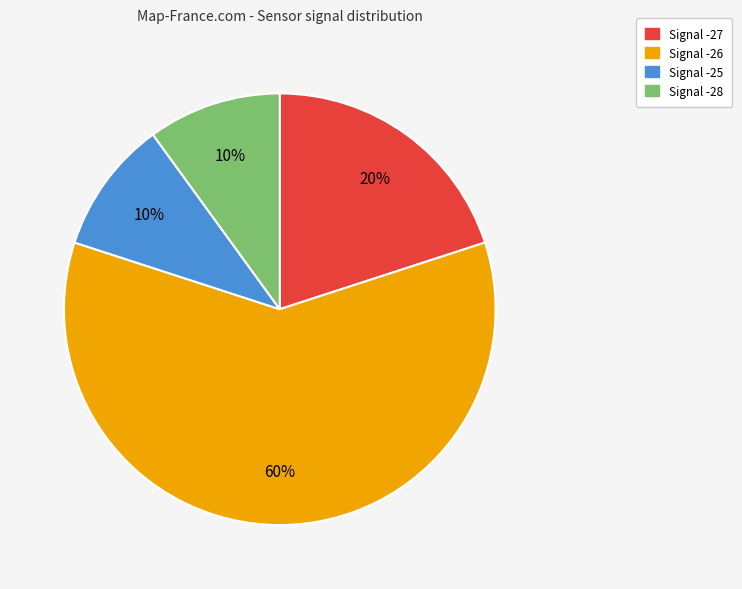

Approximately how many times larger is the value at Signal -26 compared to Signal -25?

6.0